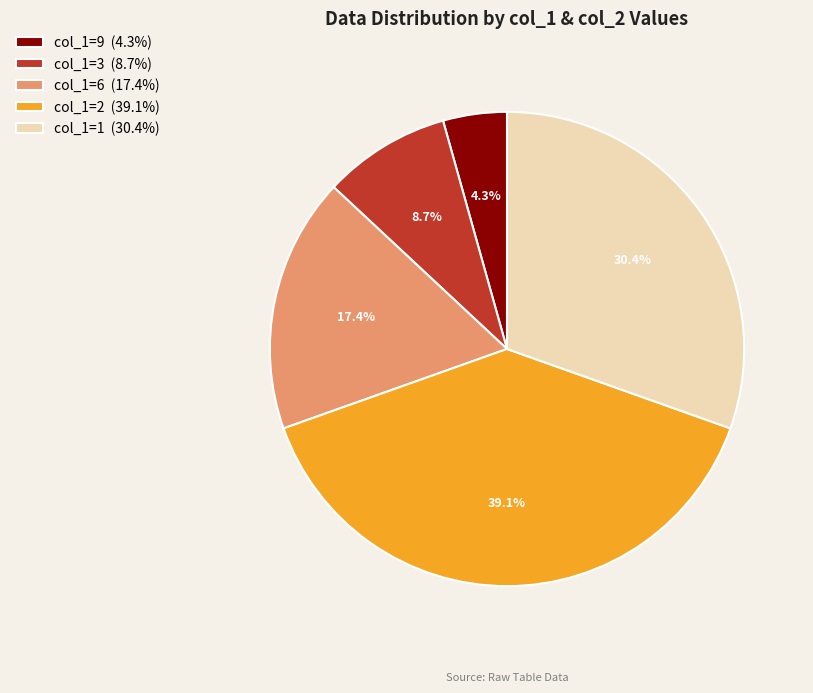

Is there a majority slice in this chart?

No